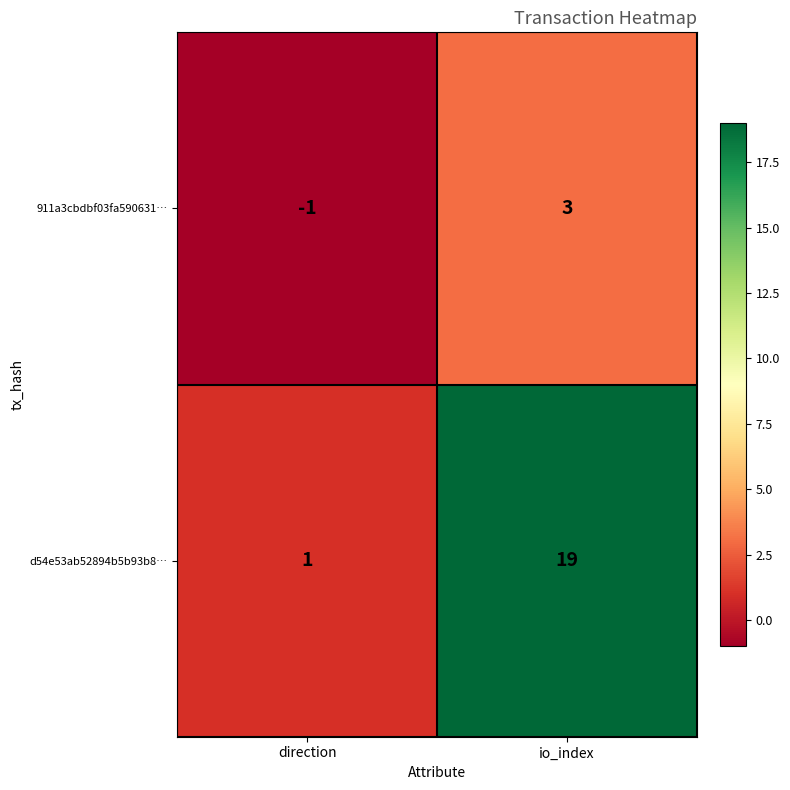

At how many categories does at least one series exceed 0?

2